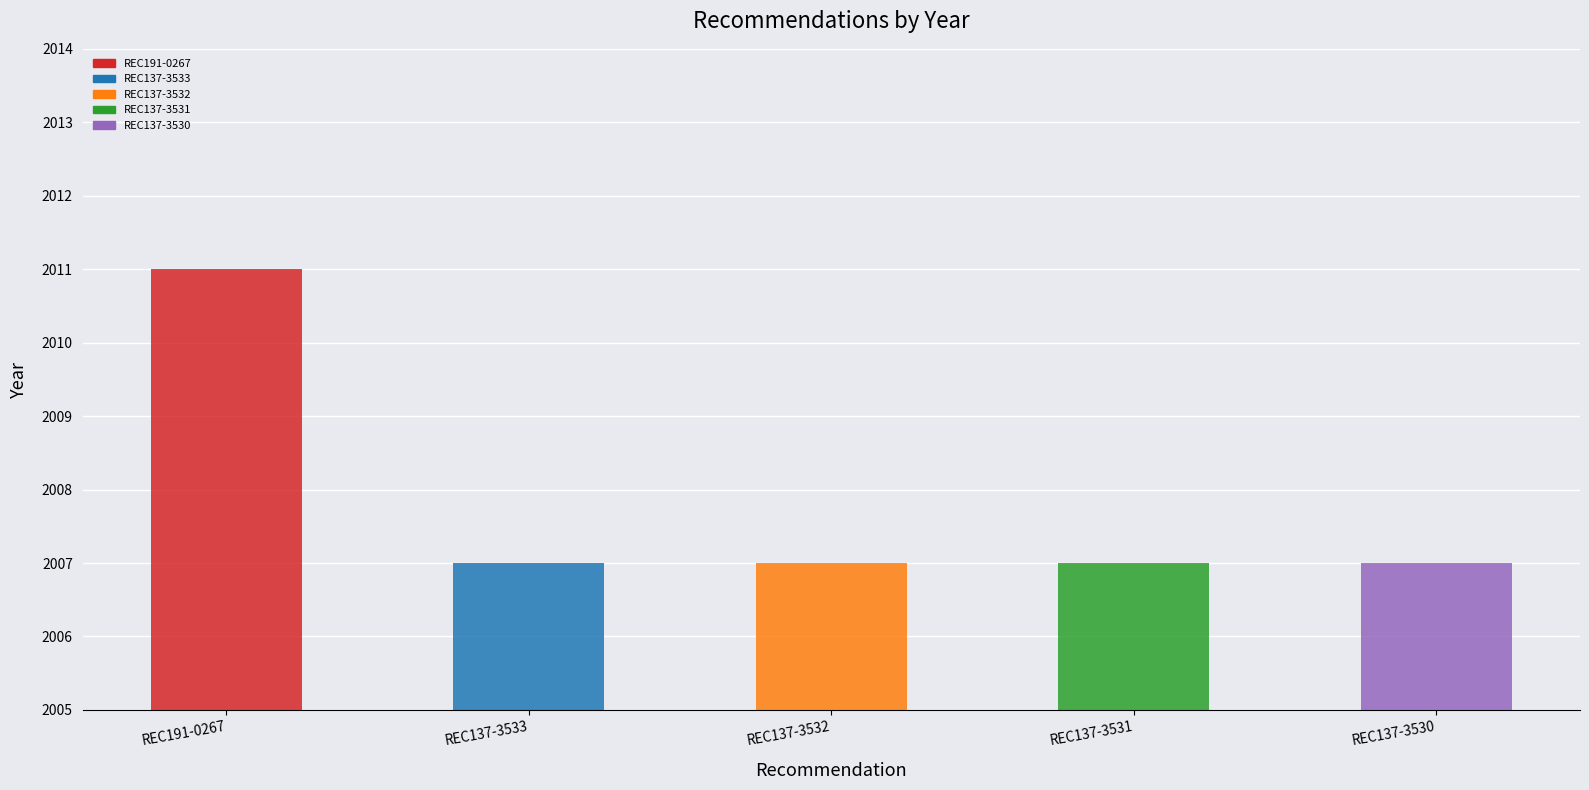

What is the label of the 5th bar from the right?

REC191-0267